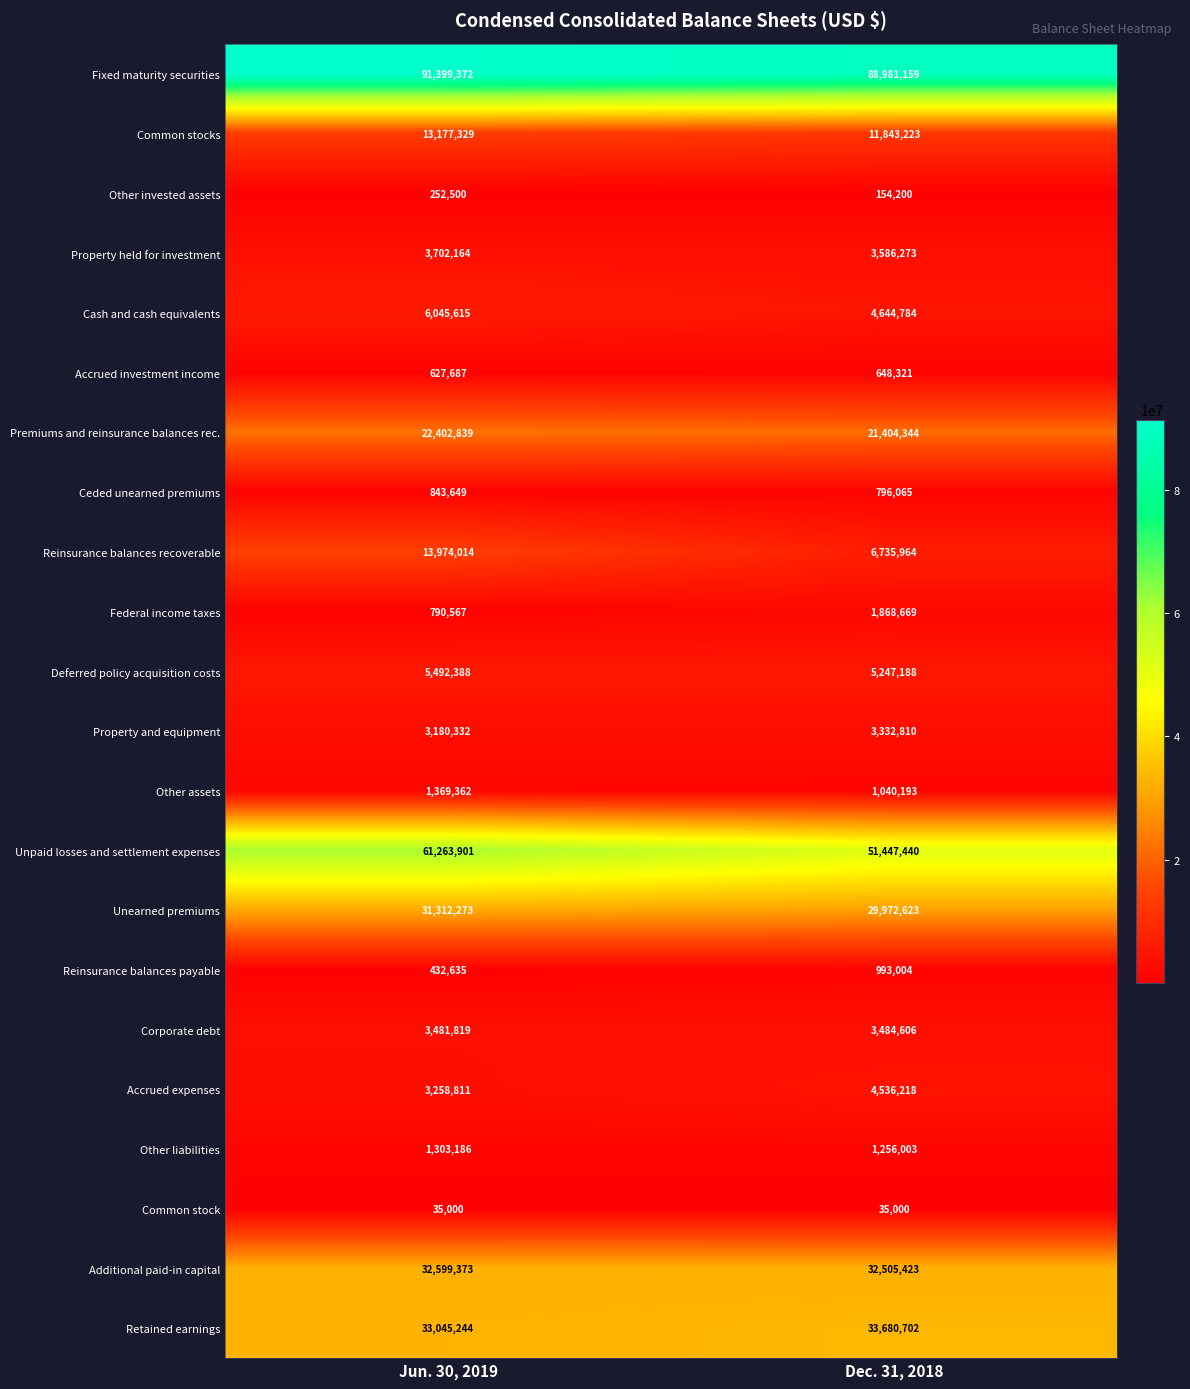

What is the maximum value shown in the chart?

91399372